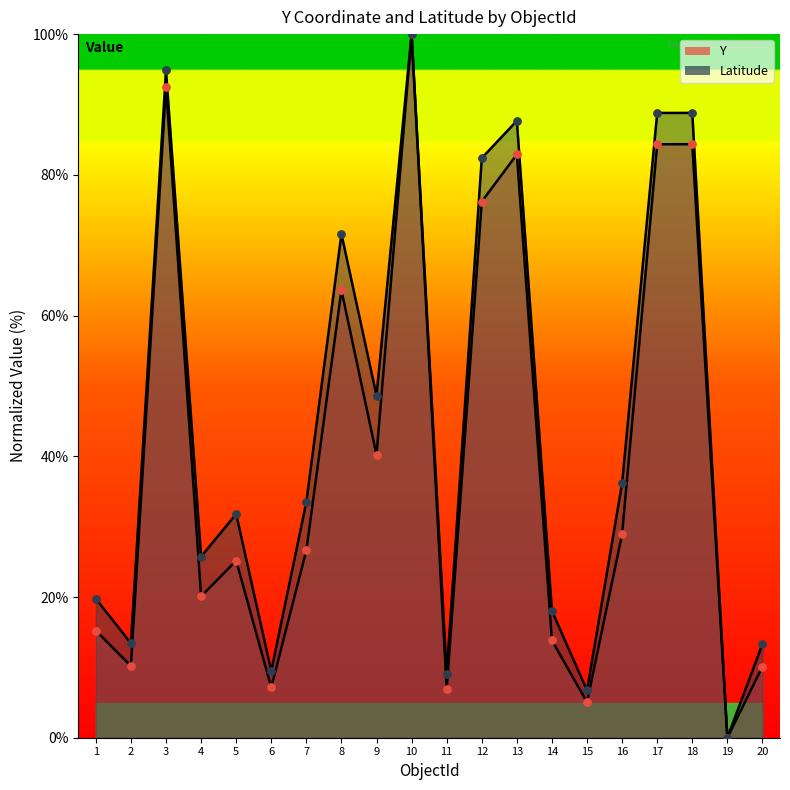

Which series reaches the minimum Y coordinate?

Y